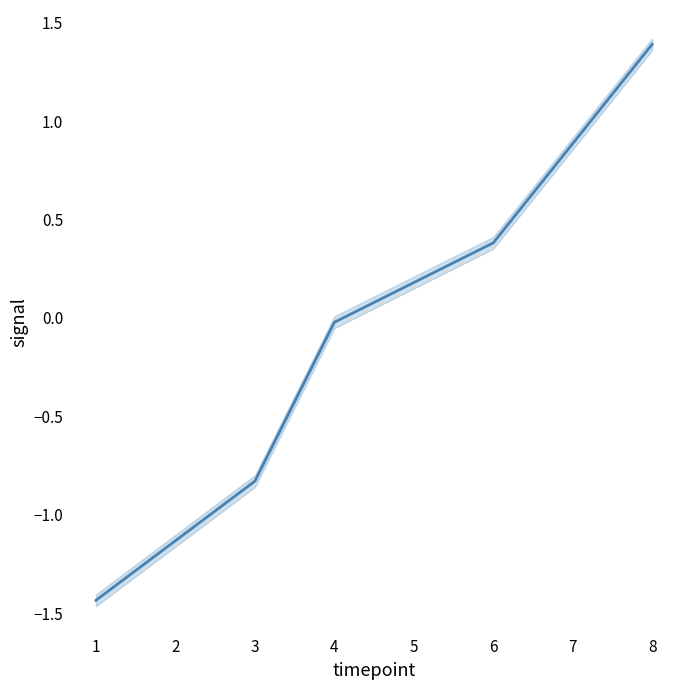

What is the difference between the maximum and minimum values?

2.8